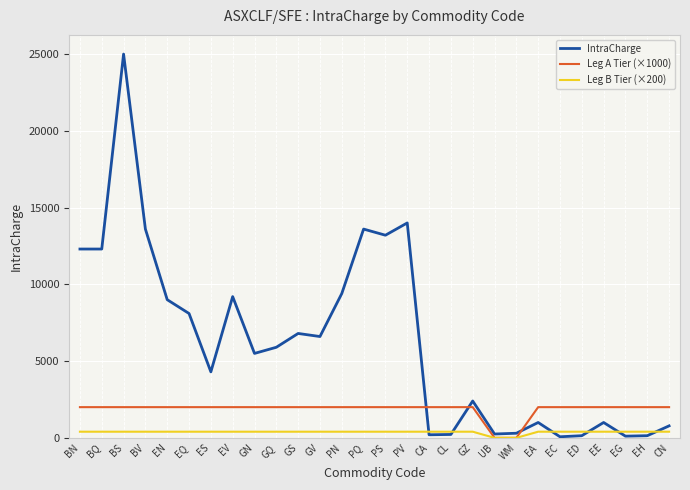

Which series has the widest spread of values?

IntraCharge